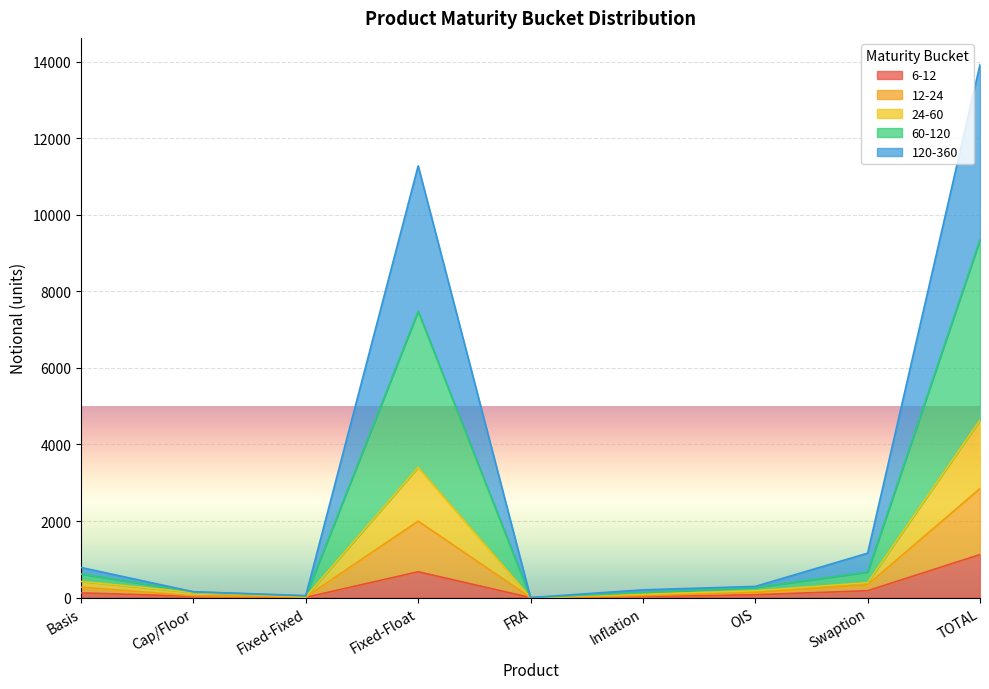

Where is 12-24 nearest to the value 2319?

Fixed-Float